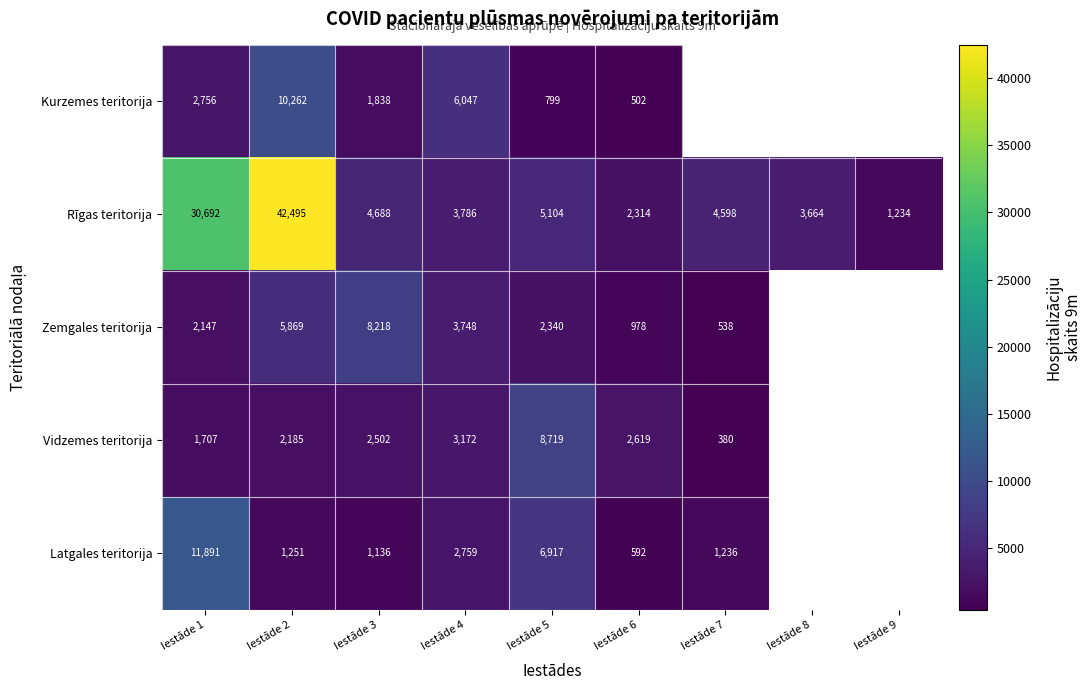

Which category has the highest value across all series?

Iestāde 2